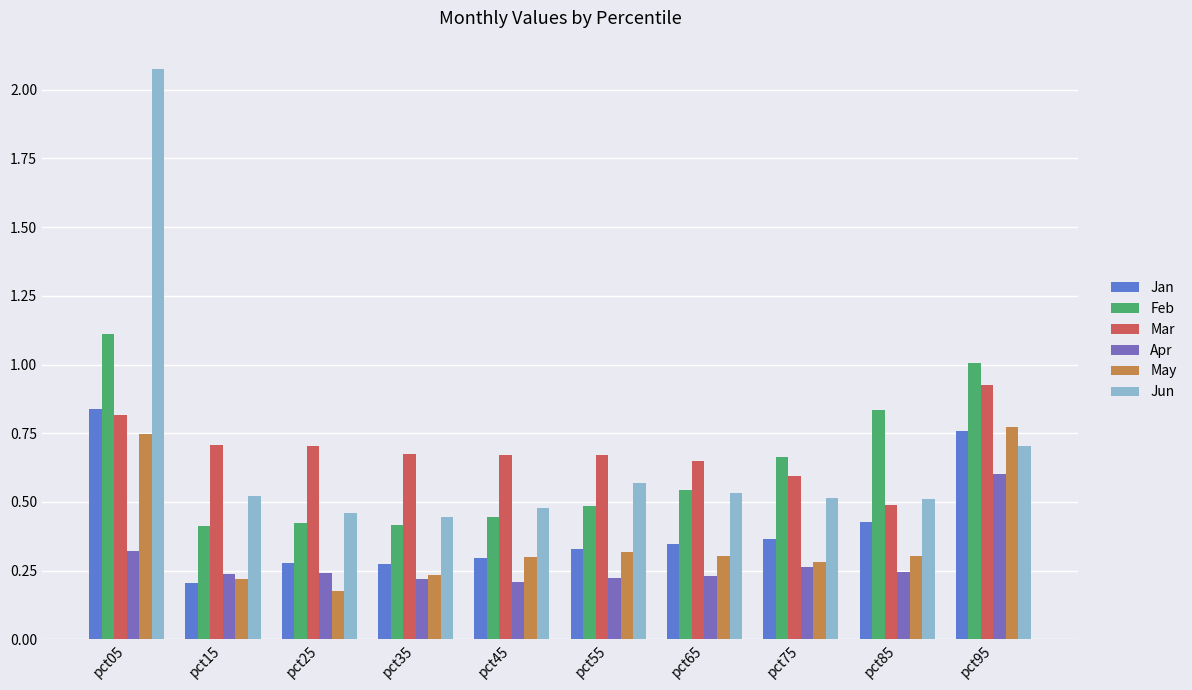

Which category has the highest value across all series?

pct05